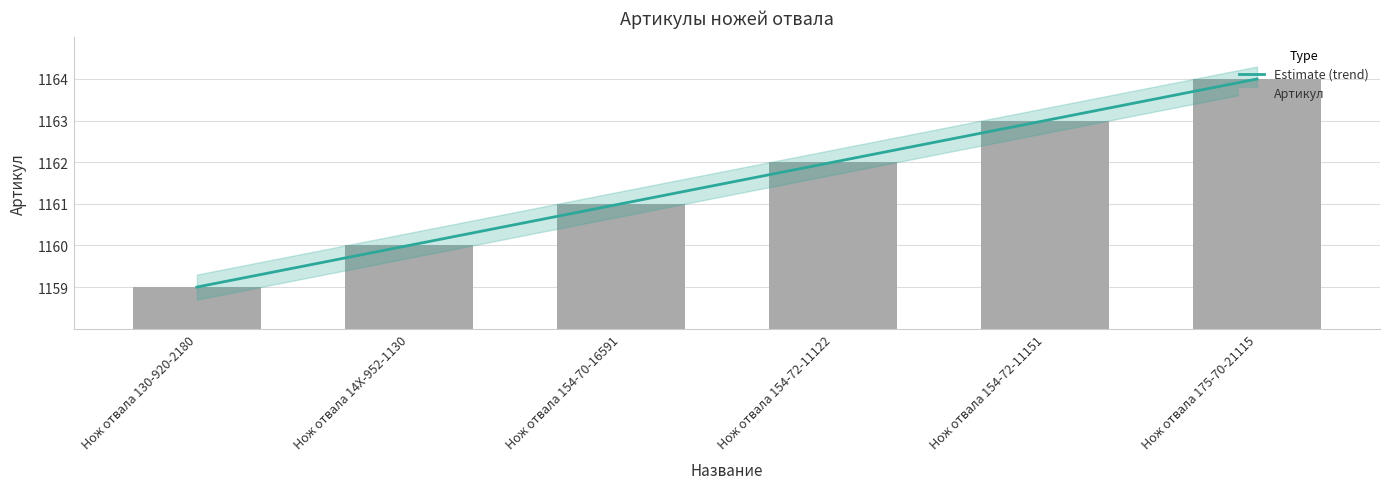

Rank the categories by value from lowest to highest.

Нож отвала 130-920-2180, Нож отвала 14X-952-1130, Нож отвала 154-70-16591, Нож отвала 154-72-11122, Нож отвала 154-72-11151, Нож отвала 175-70-21115